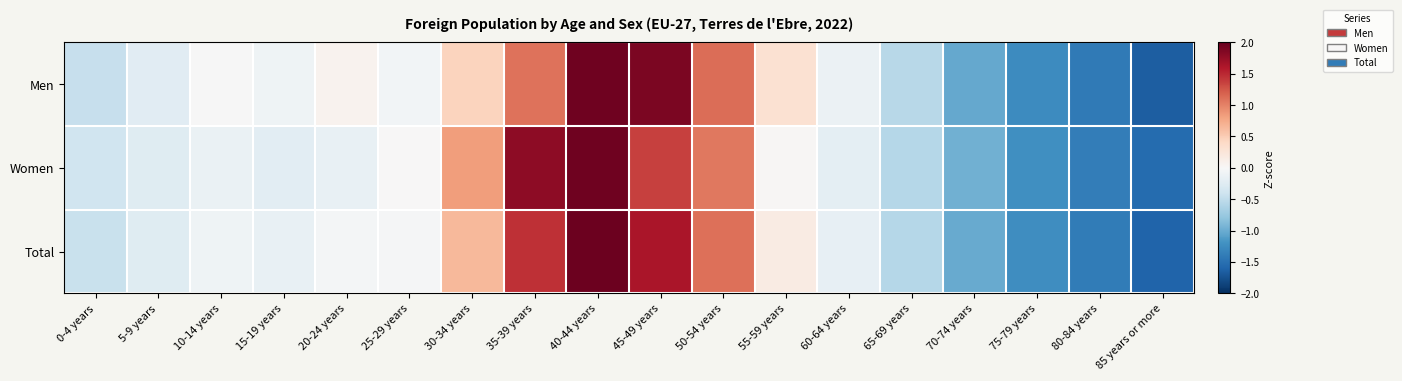

Rank the series at 25-29 years from lowest to highest value.

Men, Total, Women